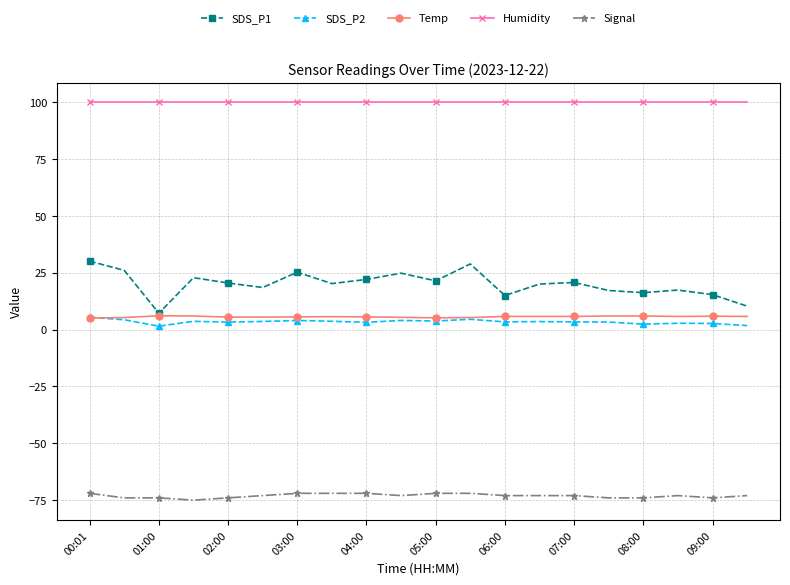

What is the maximum value shown in the chart?

99.9